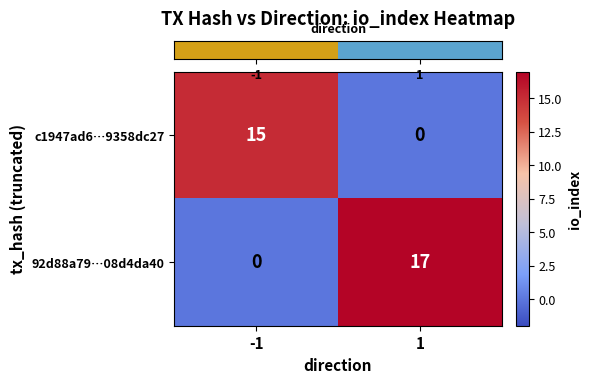

True or false: 92d88a79…08d4da40 has a value of 17 at 1.

True